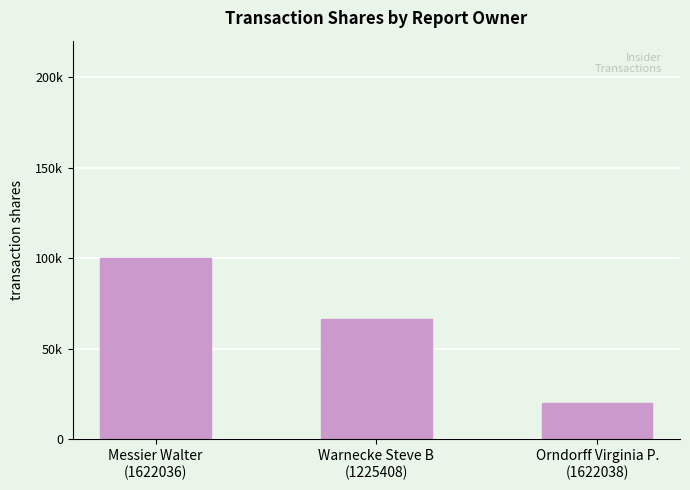

What is the label of the 1st bar from the left?

Messier Walter
(1622036)